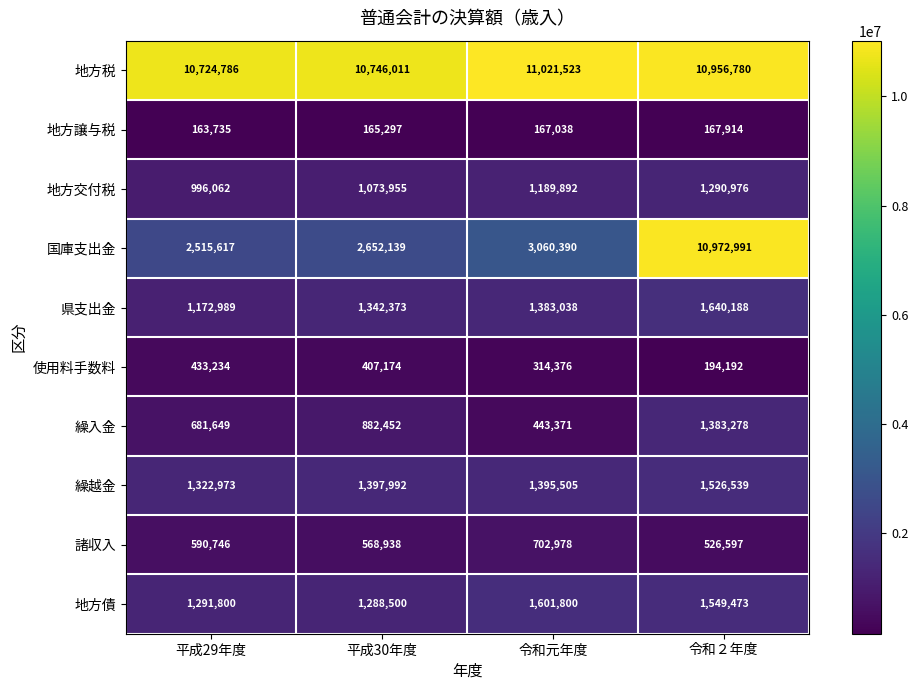

At how many categories does at least one series exceed 8797793?

4